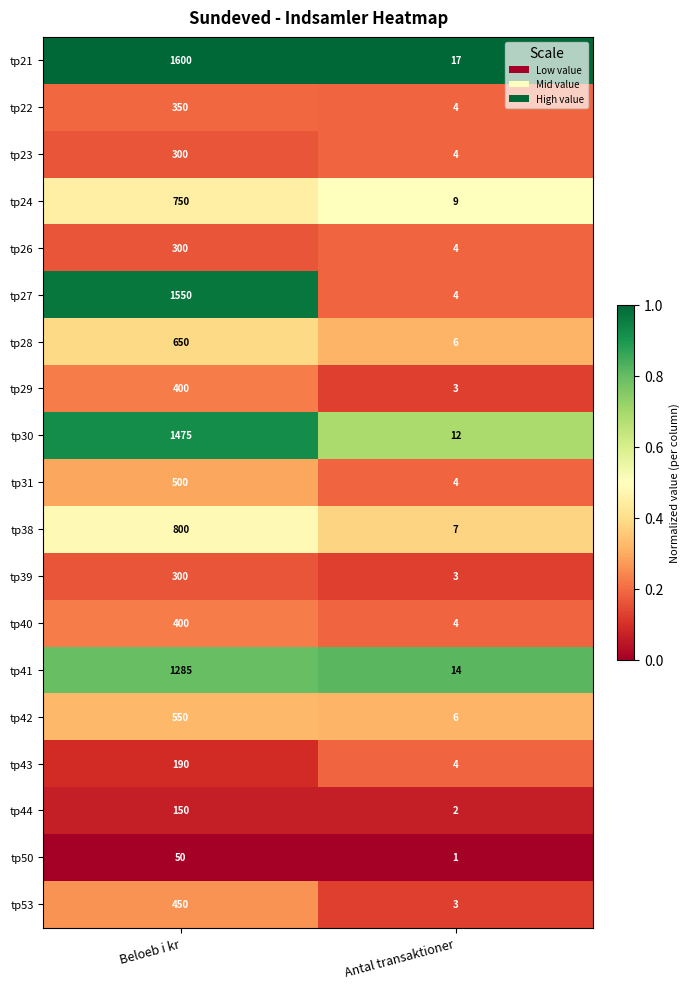

List the labels in order of tp21 value, largest first.

Beloeb i kr, Antal transaktioner